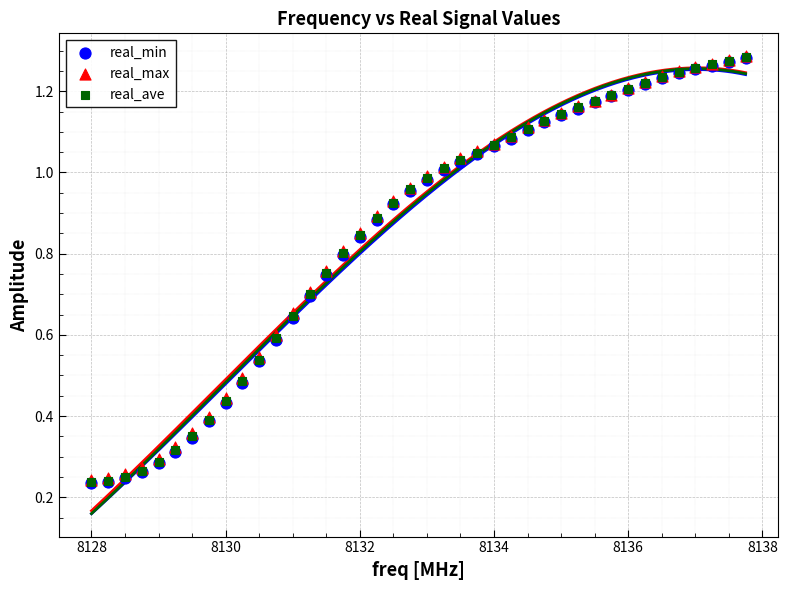

Which series has the widest spread of Y values?

real_ave